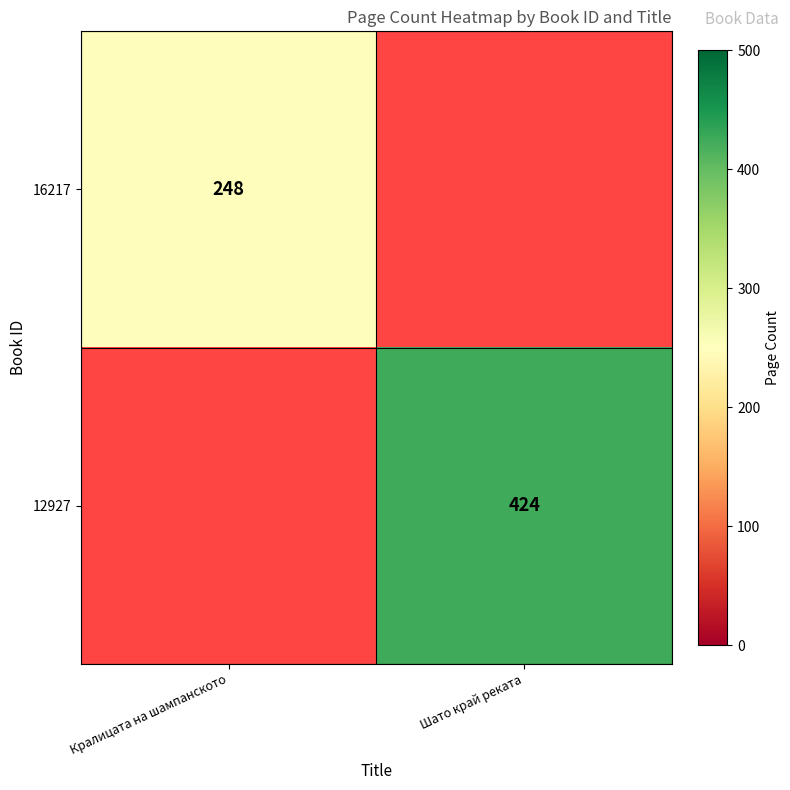

The value of 16217 at Кралицата на шампанското is 419. True or false?

False